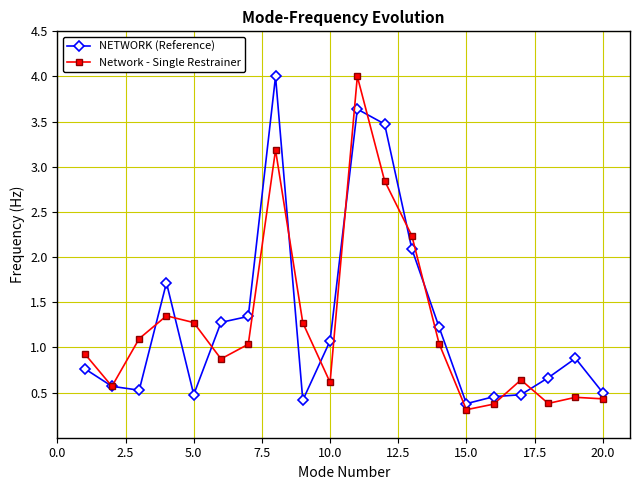

At how many categories does at least one series exceed 0?

20